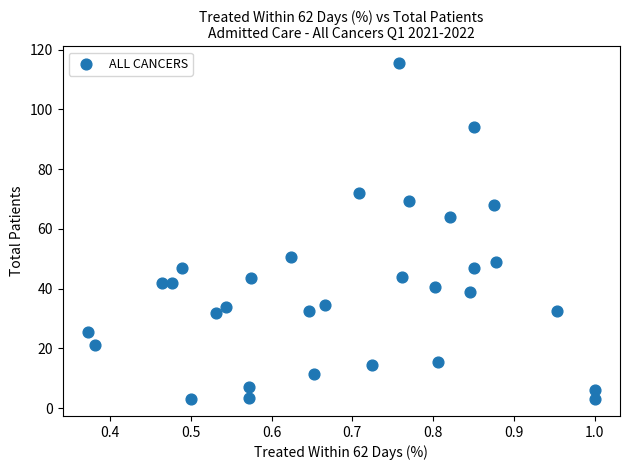

What is the range of Y values (max minus min)?

112.5